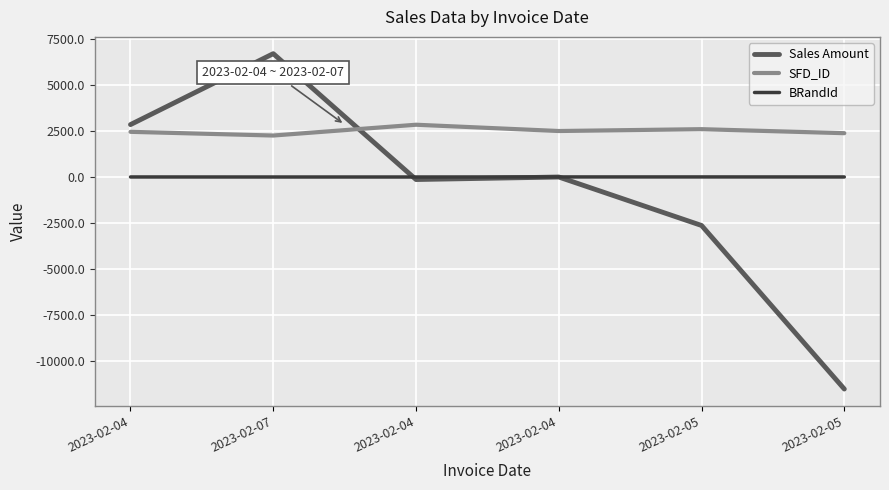

In SFD_ID, how many points are lower than both neighbors (excluding endpoints)?

2